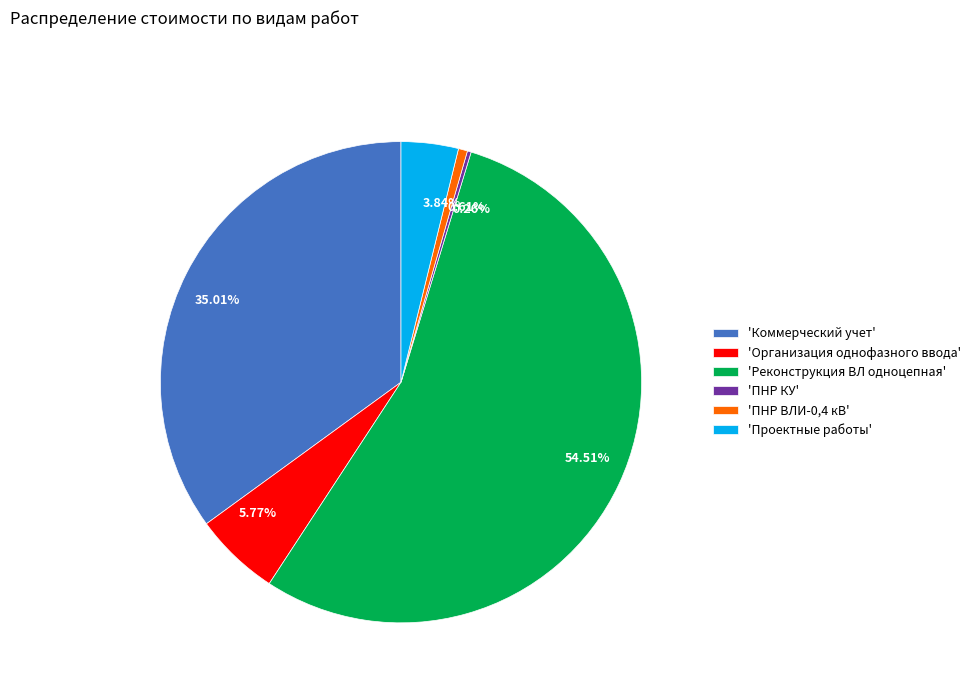

What is the ratio of the value at 54.51% to the value at 3.84%?

14.2